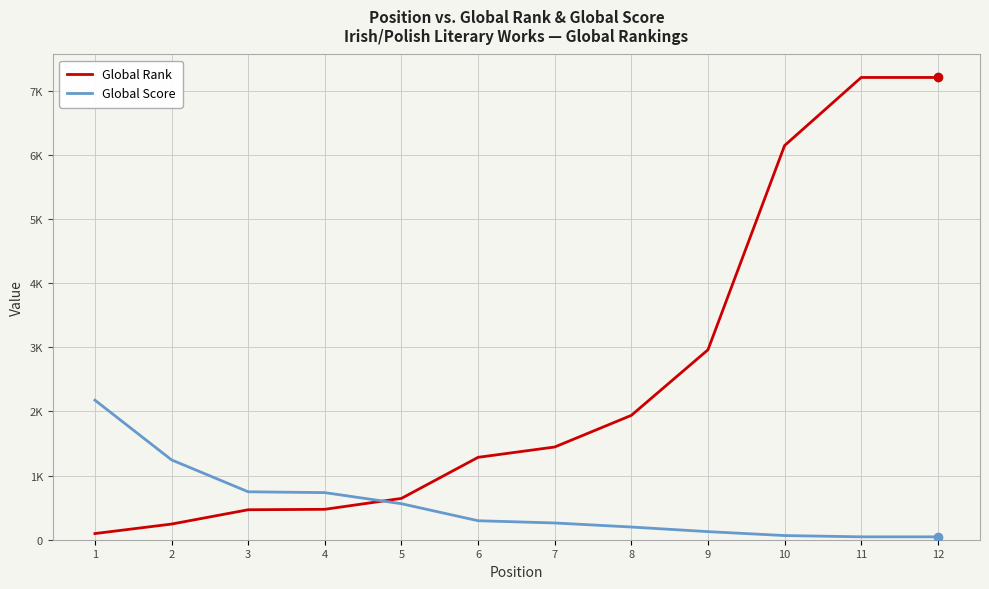

Which category has the highest value in the Global Rank series?

11